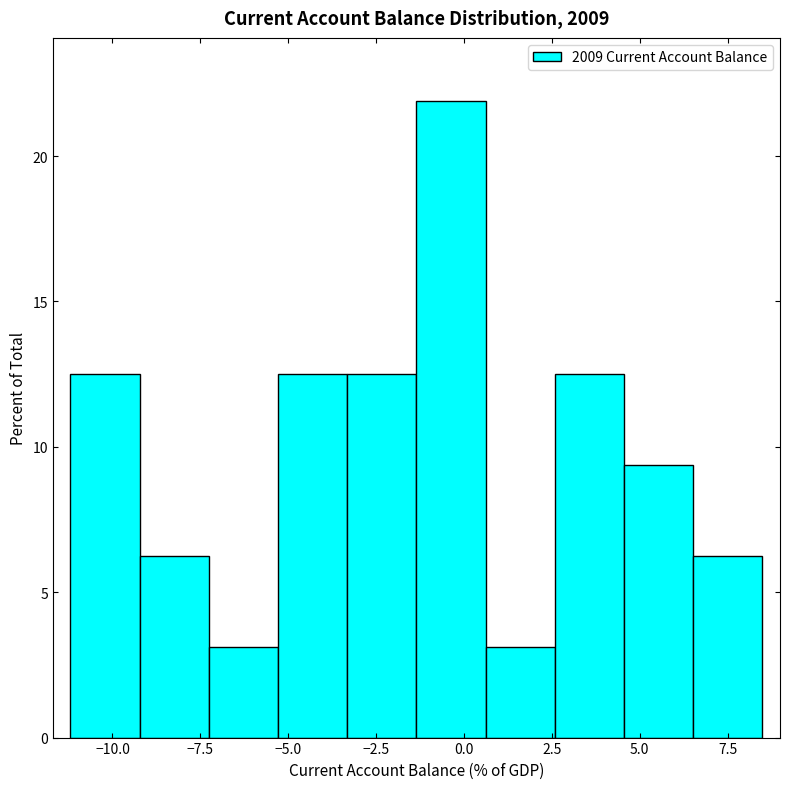

Around what value on the x-axis is the tallest bar? Give the approximate position of its centre, as read against the axis.

-0.5